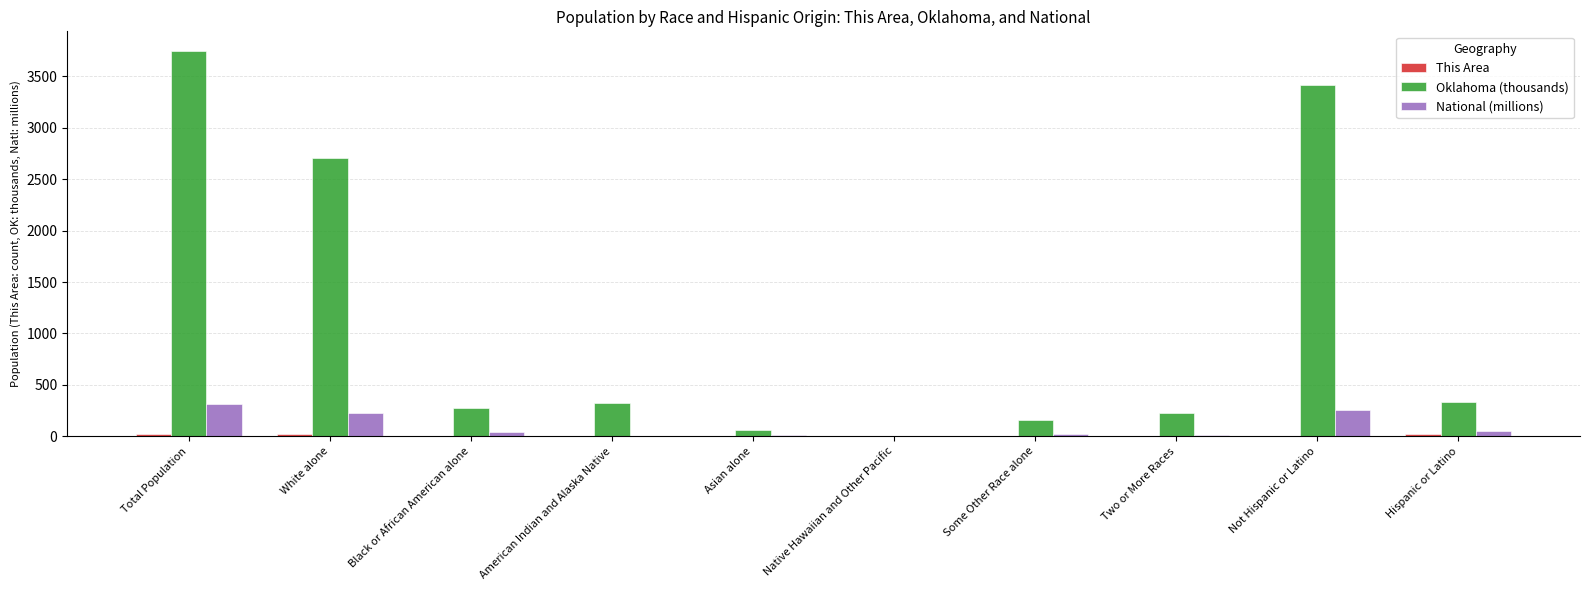

True or false: National (millions) has a value of 56.1 at White alone.

False